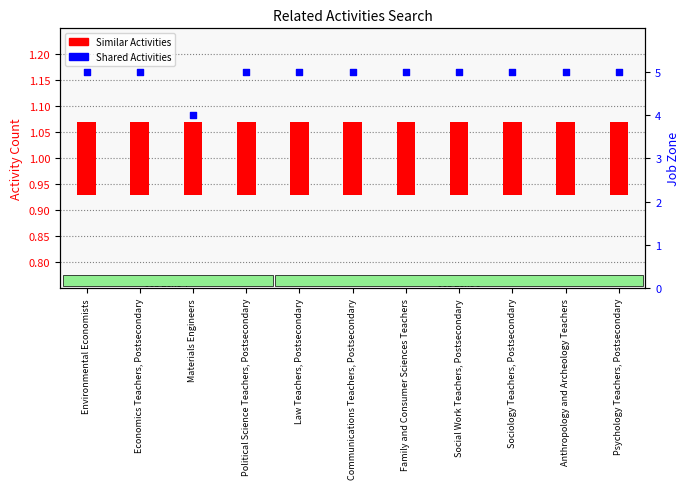

What are all the series names shown in the legend?

Similar Activities, Shared Activities